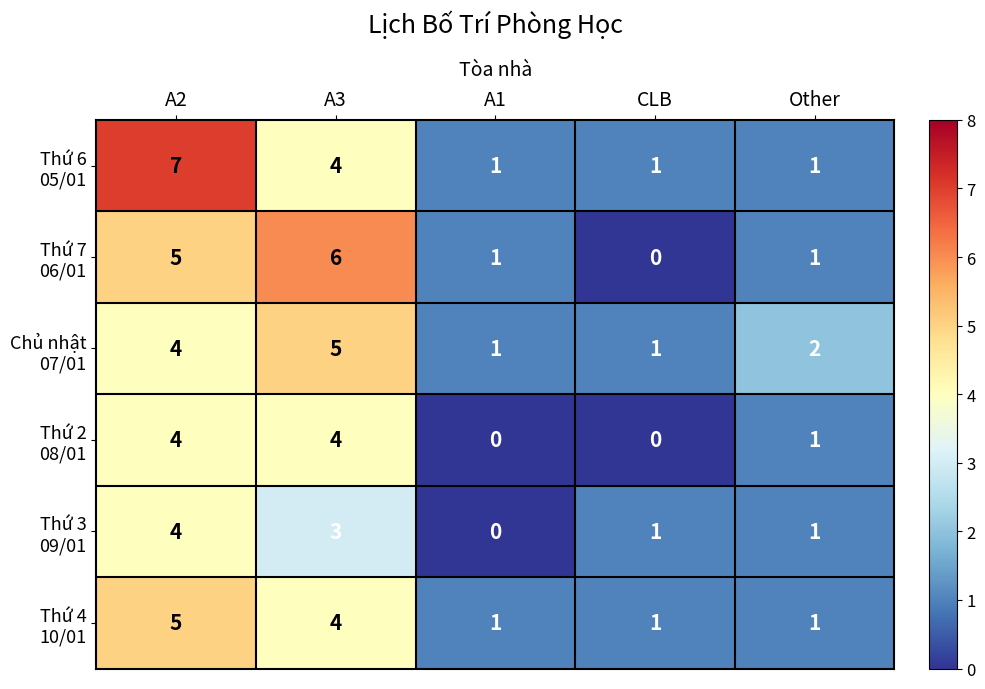

Which category has the highest value across all series?

A2